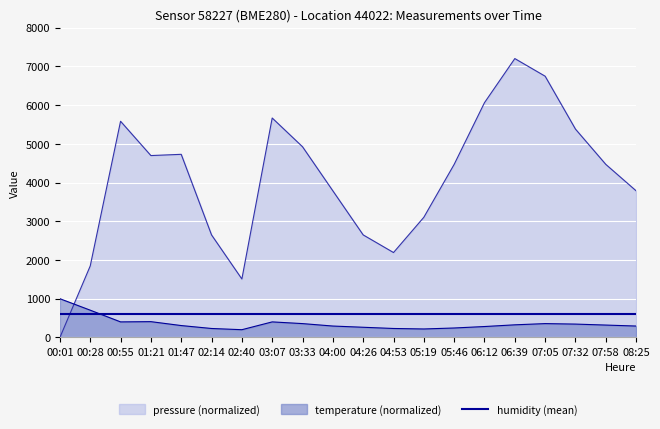

Where is the first local minimum for temperature?

00:55